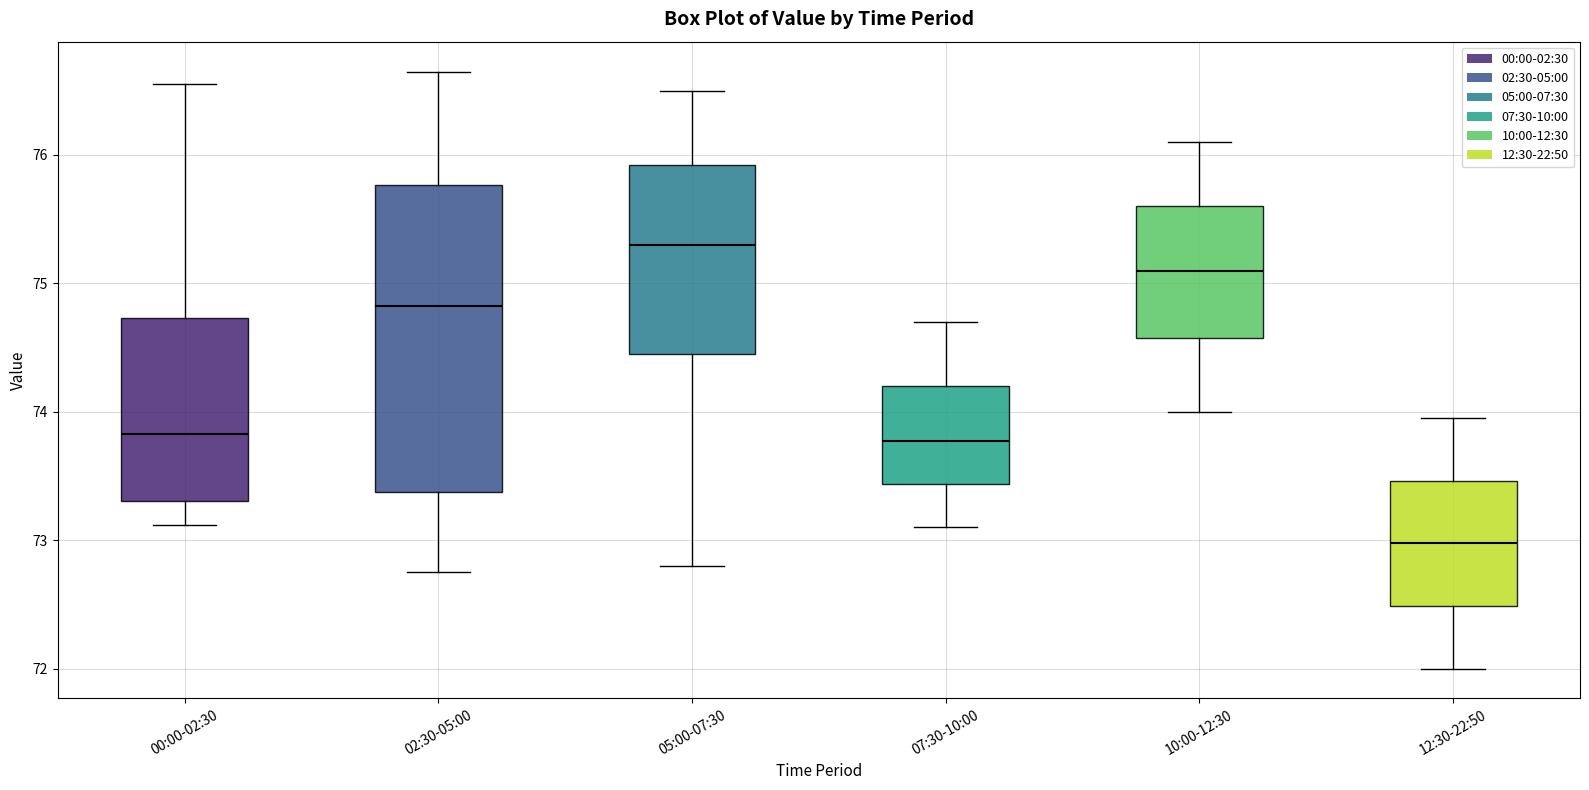

Which box has the highest median line?

05:00-07:30